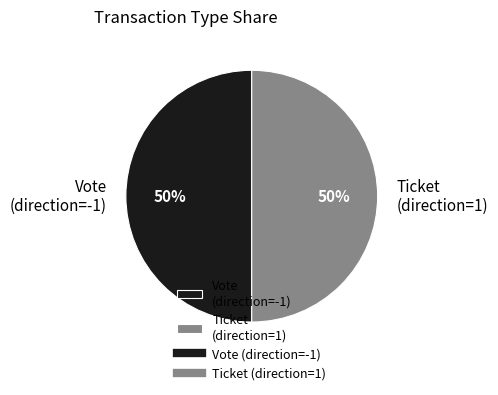

To the nearest percent, what is the average slice percentage?

50%